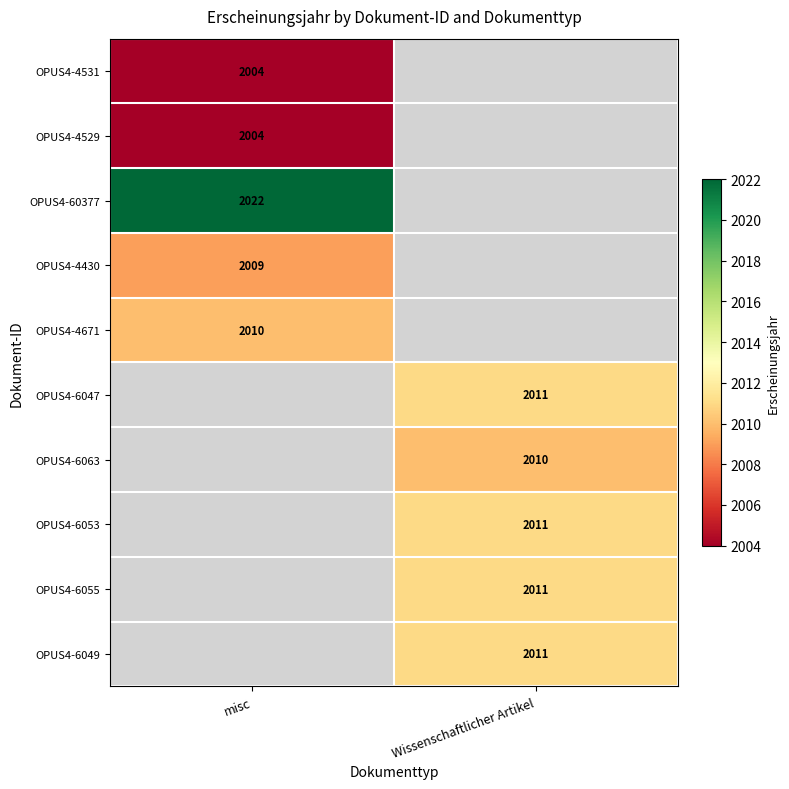

Is the value of OPUS4-4671 at misc greater than the value of OPUS4-6053 at Wissenschaftlicher Artikel?

No